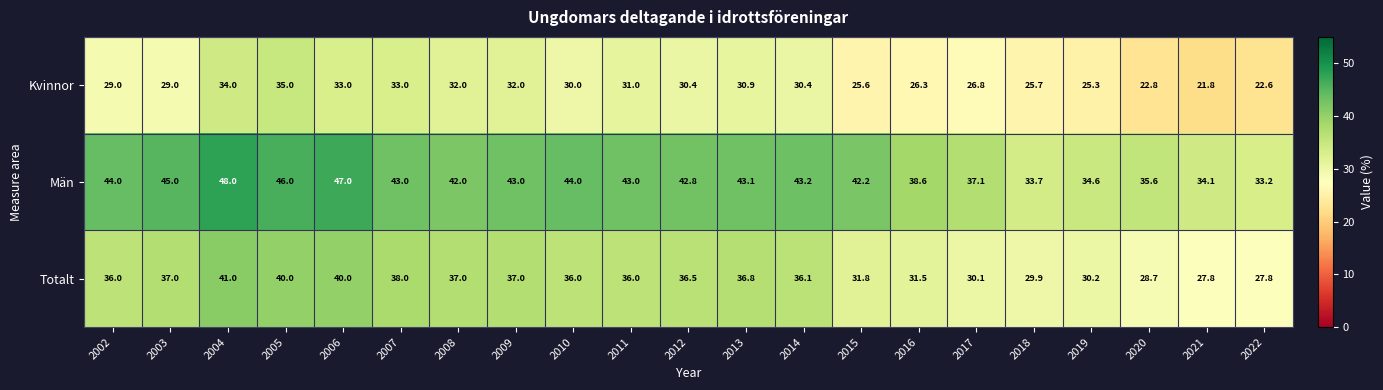

What is the difference between the second highest and minimum values in the Totalt series?

12.2